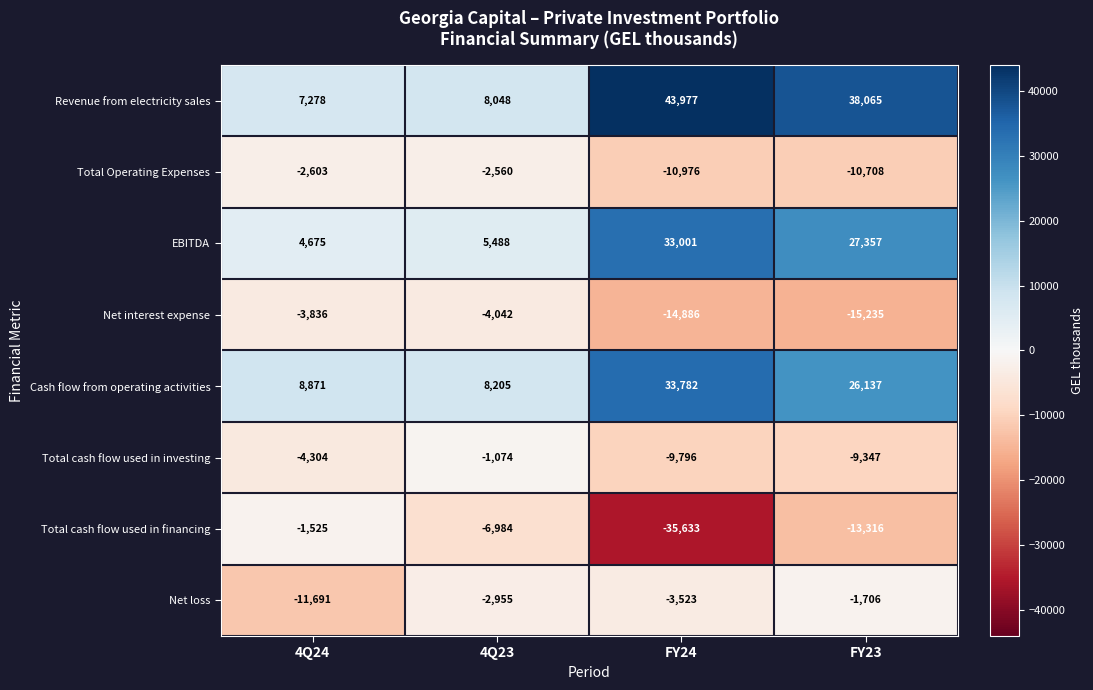

What is the difference between the second highest and minimum values in the Revenue from electricity sales series?

30787